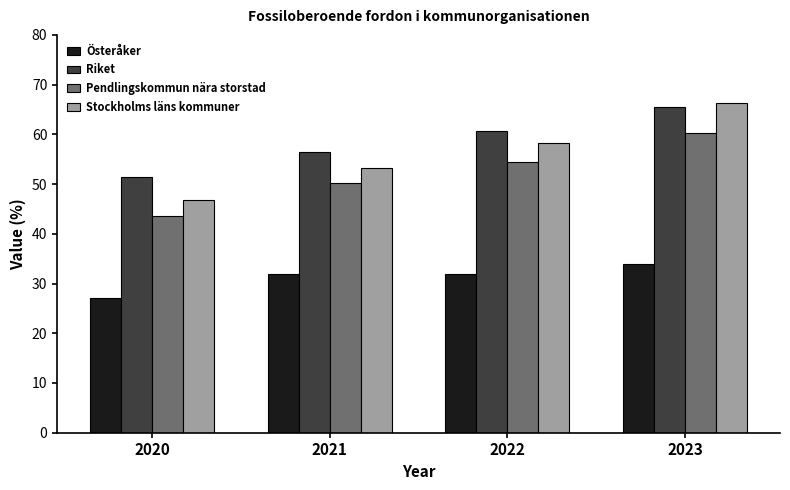

Which category has the lowest value across all series?

2020